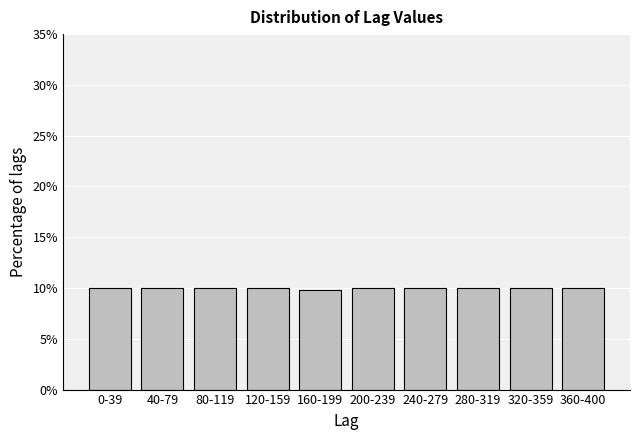

Reading left to right, list all the values displayed in this chart.

0-39=10.0	40-79=10.0	80-119=10.0	120-159=10.0	160-199=9.8	200-239=10.0	240-279=10.0	280-319=10.0	320-359=10.0	360-400=10.0